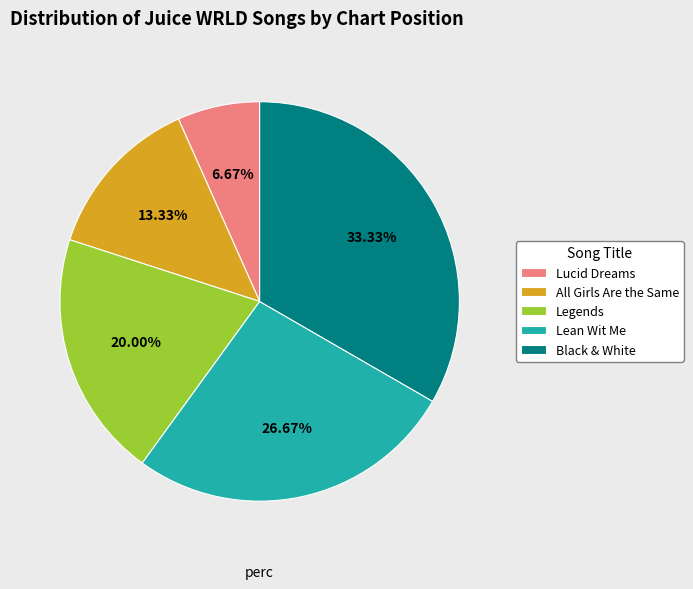

What is the smallest slice in the pie chart?

Lucid Dreams